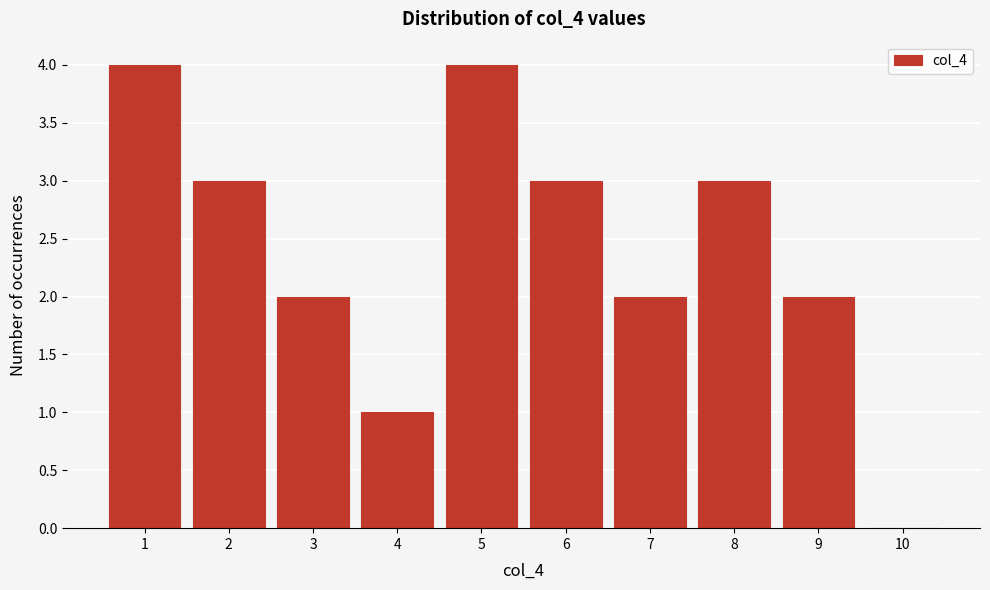

Reading left to right, transcribe this chart: for each bar, give the range it covers on the x-axis and its height. The values are not printed on the chart, so give them approximately, as read against the axis.

0.5 to 1.5: 4
1.5 to 2.5: 3
2.5 to 3.5: 2
3.5 to 4.5: 1
4.5 to 5.5: 4
5.5 to 6.5: 3
6.5 to 7.5: 2
7.5 to 8.5: 3
8.5 to 9.5: 2
9.5 to 10.5: 0